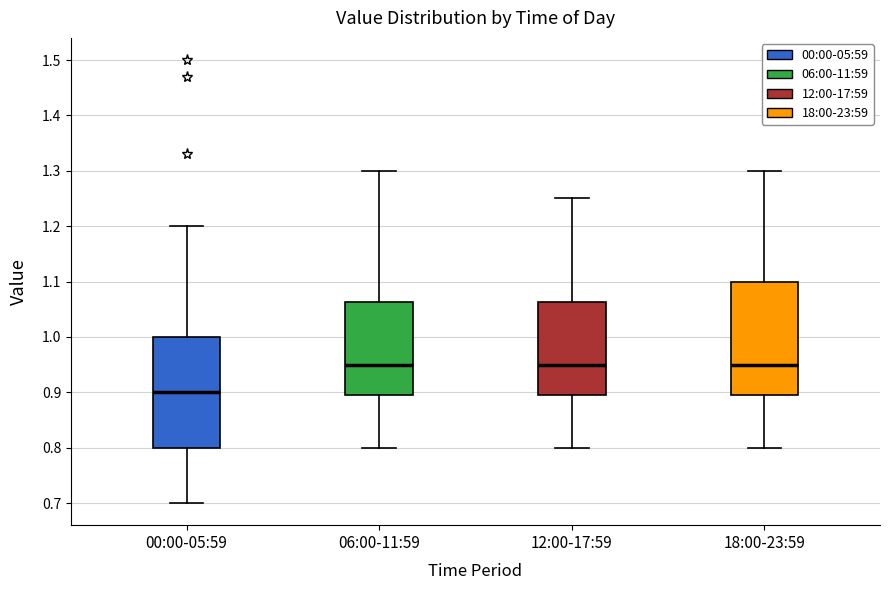

Where is the lower edge of the box for 12:00-17:59 on the y-axis? The values are not printed on the chart, so give them approximately, as read against the axis.

0.90